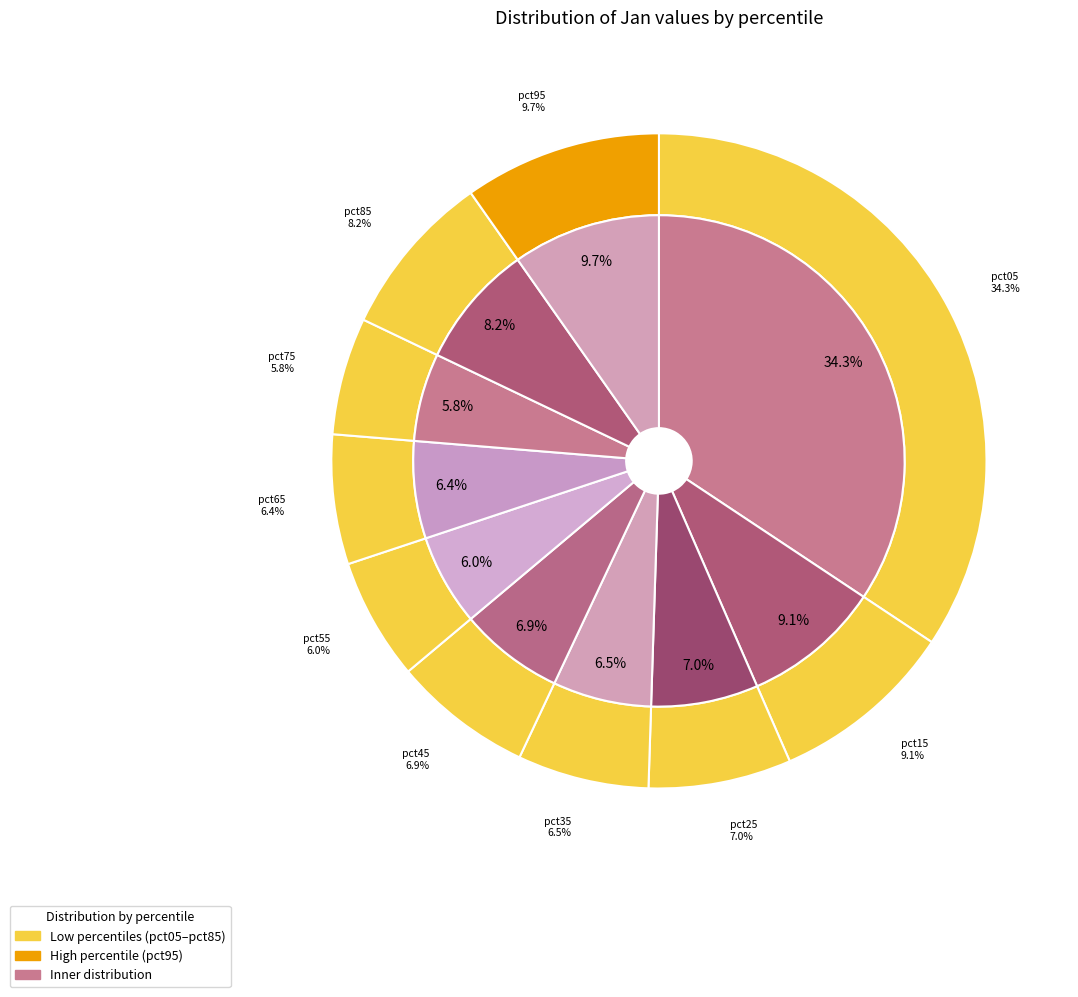

The pct75 slice represents 1% of the pie. True or false?

False